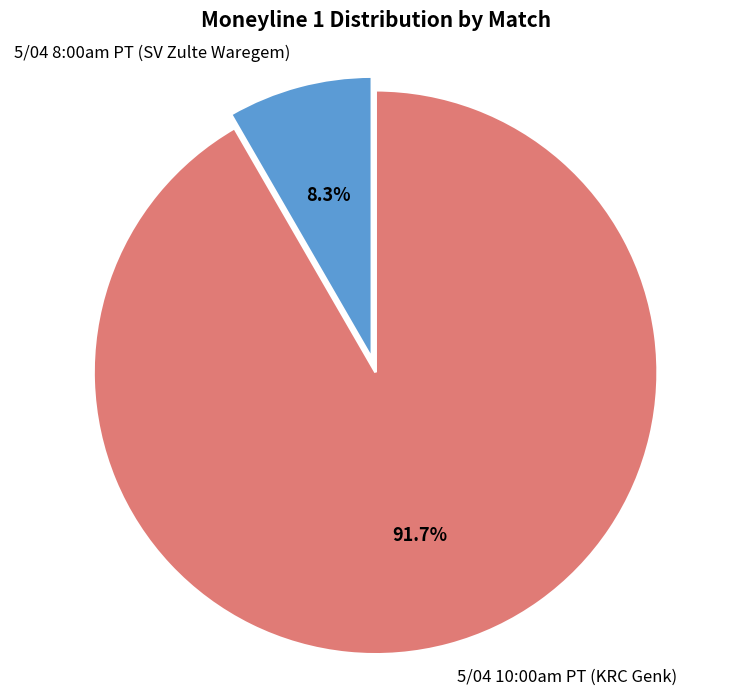

Approximately how many times larger is the value at 5/04 10:00am PT (KRC Genk) compared to 5/04 8:00am PT (SV Zulte Waregem)?

11.0